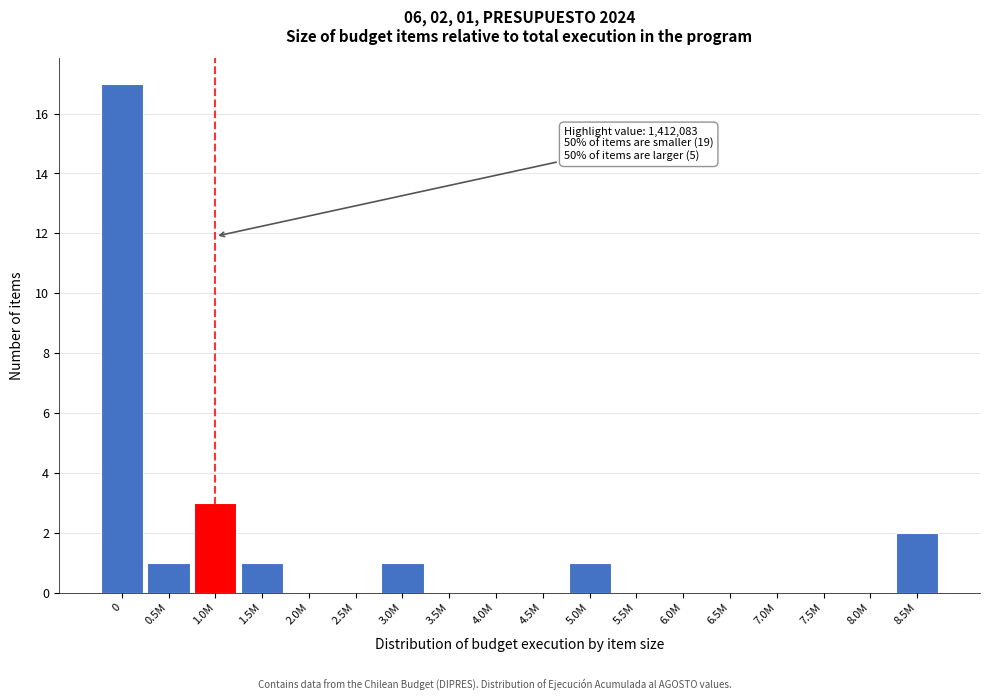

Reading right to left, what are all the values shown in this chart?

8.5M=2	8.0M=0	7.5M=0	7.0M=0	6.5M=0	6.0M=0	5.5M=0	5.0M=1	4.5M=0	4.0M=0	3.5M=0	3.0M=1	2.5M=0	2.0M=0	1.5M=1	1.0M=3	0.5M=1	0=17